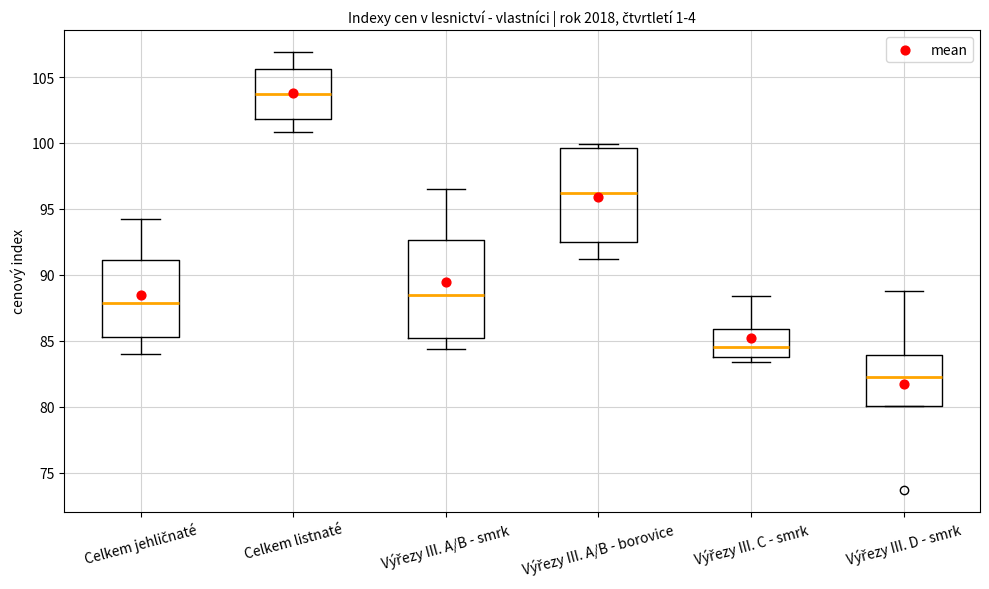

Reading left to right, transcribe this box plot: for each box, give where its median line is, the range the box spans, and where its two whiskers end, as read against the y-axis. The values are not printed on the chart, so give them approximately, as read against the axis.

Celkem jehličnaté: median 88.0, box 85.5 to 91.0, whiskers 84.0 to 94.0
Celkem listnaté: median 103.5, box 102.0 to 105.5, whiskers 101.0 to 107.0
Výřezy III. A/B - smrk: median 88.5, box 85.0 to 92.5, whiskers 84.5 to 96.5
Výřezy III. A/B - borovice: median 96.0, box 92.5 to 99.5, whiskers 91.0 to 100.0
Výřezy III. C - smrk: median 84.5, box 84.0 to 86.0, whiskers 83.5 to 88.5
Výřezy III. D - smrk: median 82.5, box 80.0 to 84.0, whiskers 80.0 to 89.0